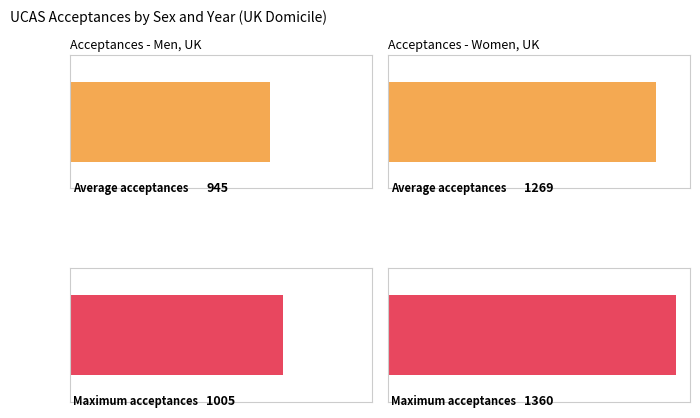

Rank the series by their maximum value, from highest to lowest.

Women, Men